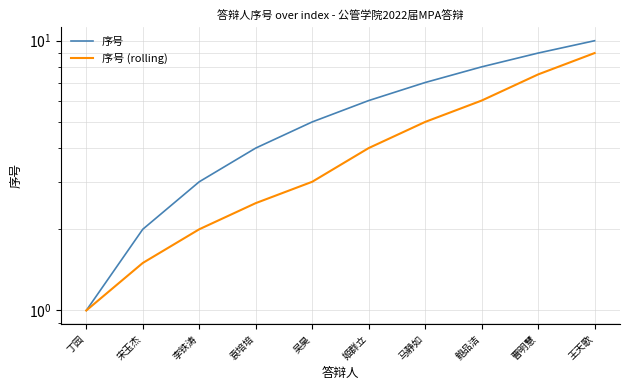

Count the number of categories in the chart.

10